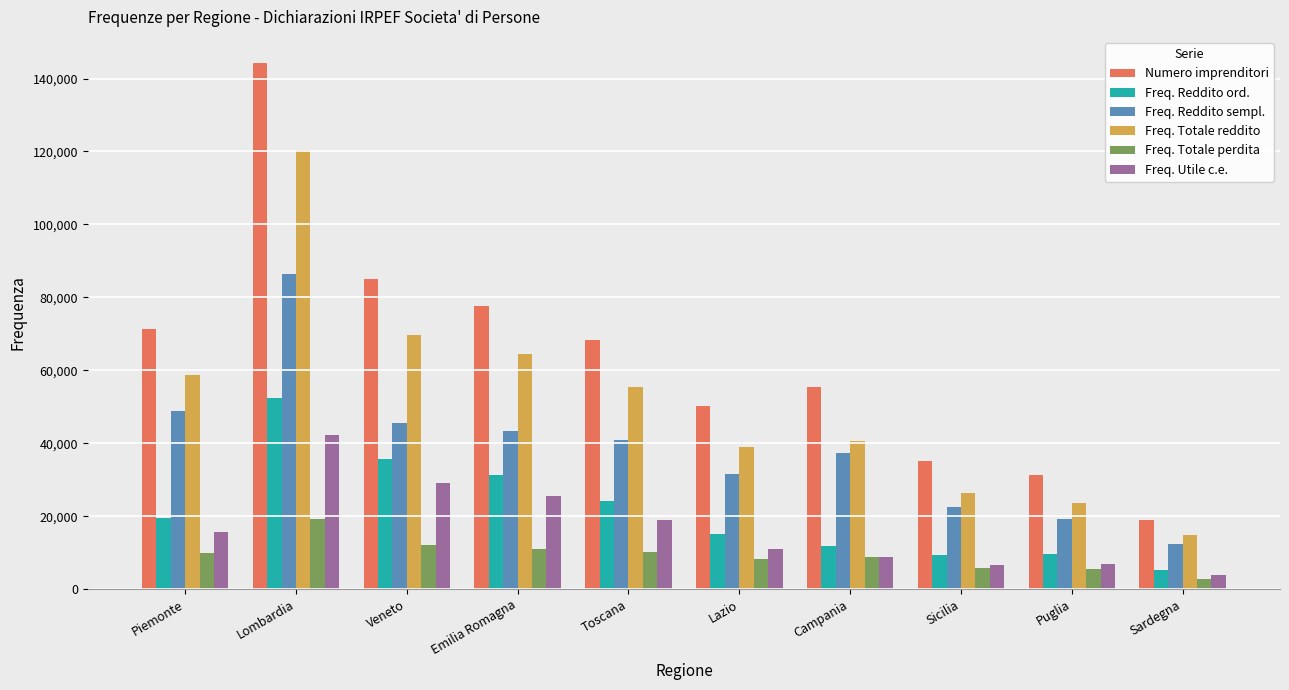

Which series changed the most between Puglia and Sardegna?

Numero imprenditori